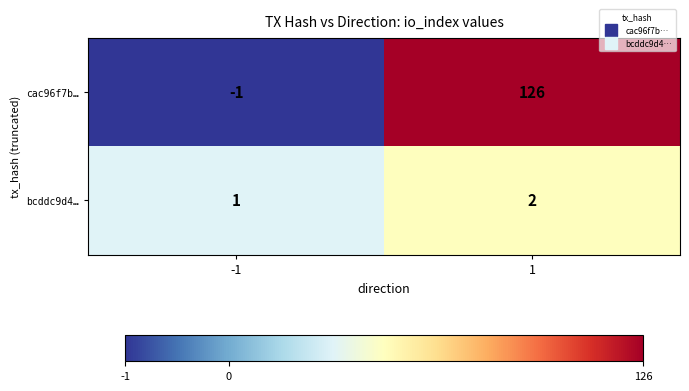

At -1, list the series in order from smallest to largest.

cac96f7b…, bcddc9d4…